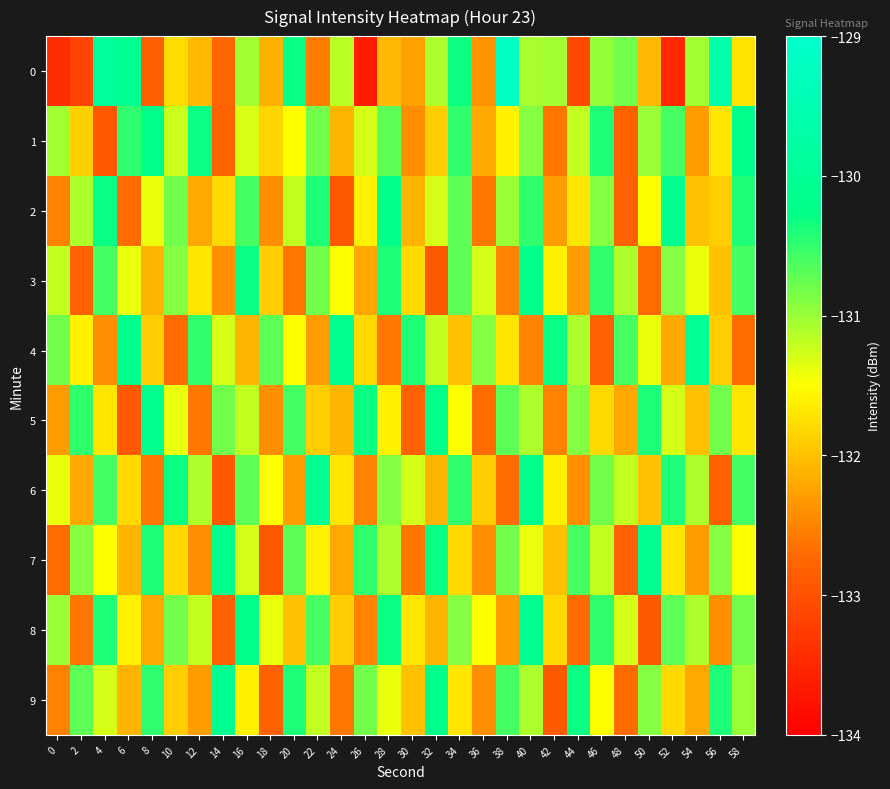

Which category has the highest value across all series?

38